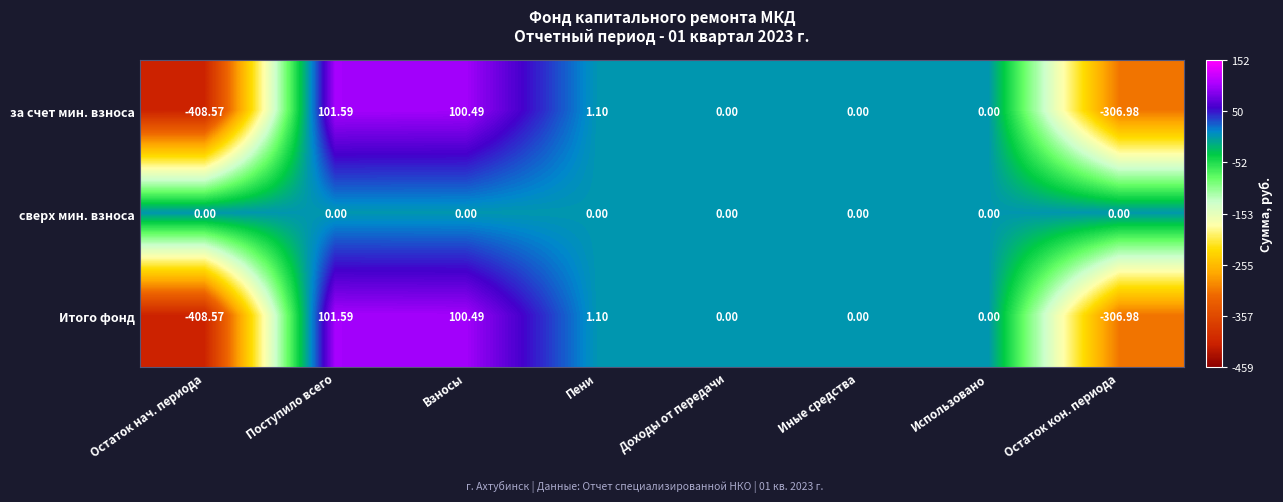

What is the maximum value shown in the chart?

101.6